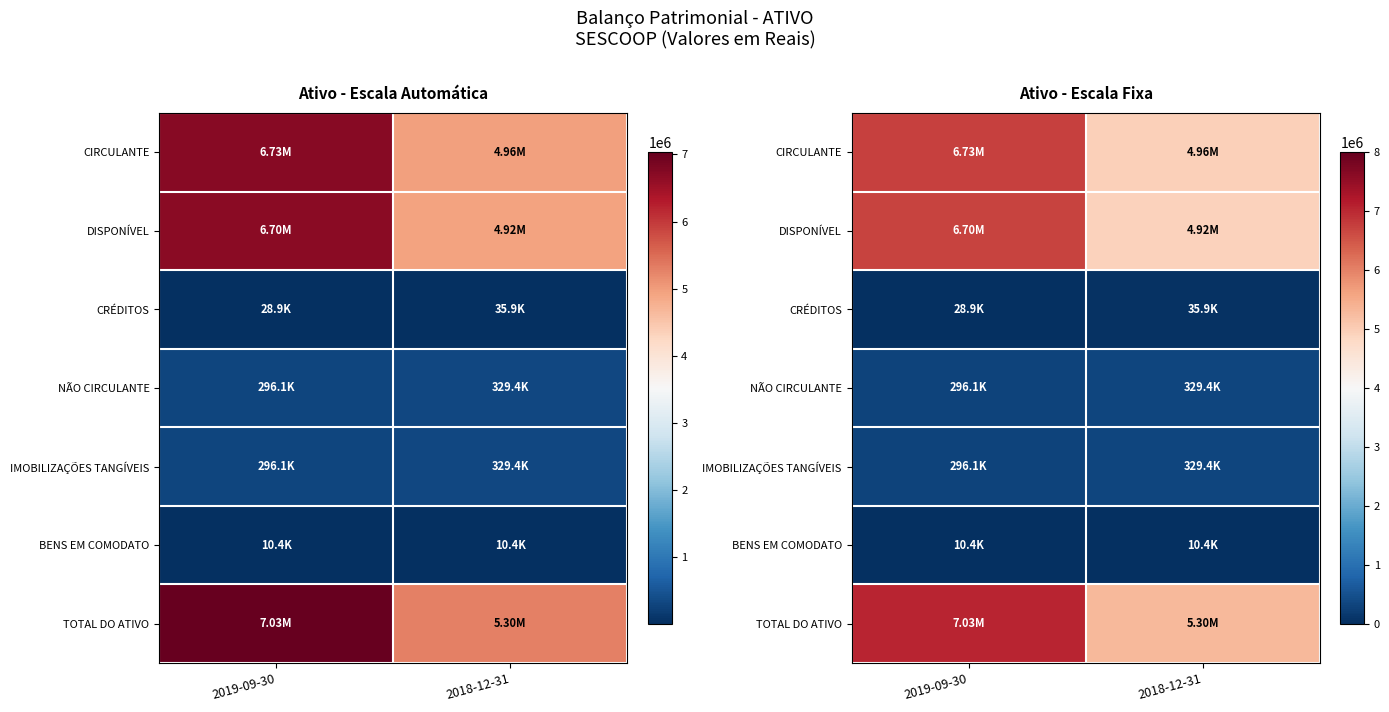

Between 2018-12-31 and 2019-09-30, which is larger?

2019-09-30